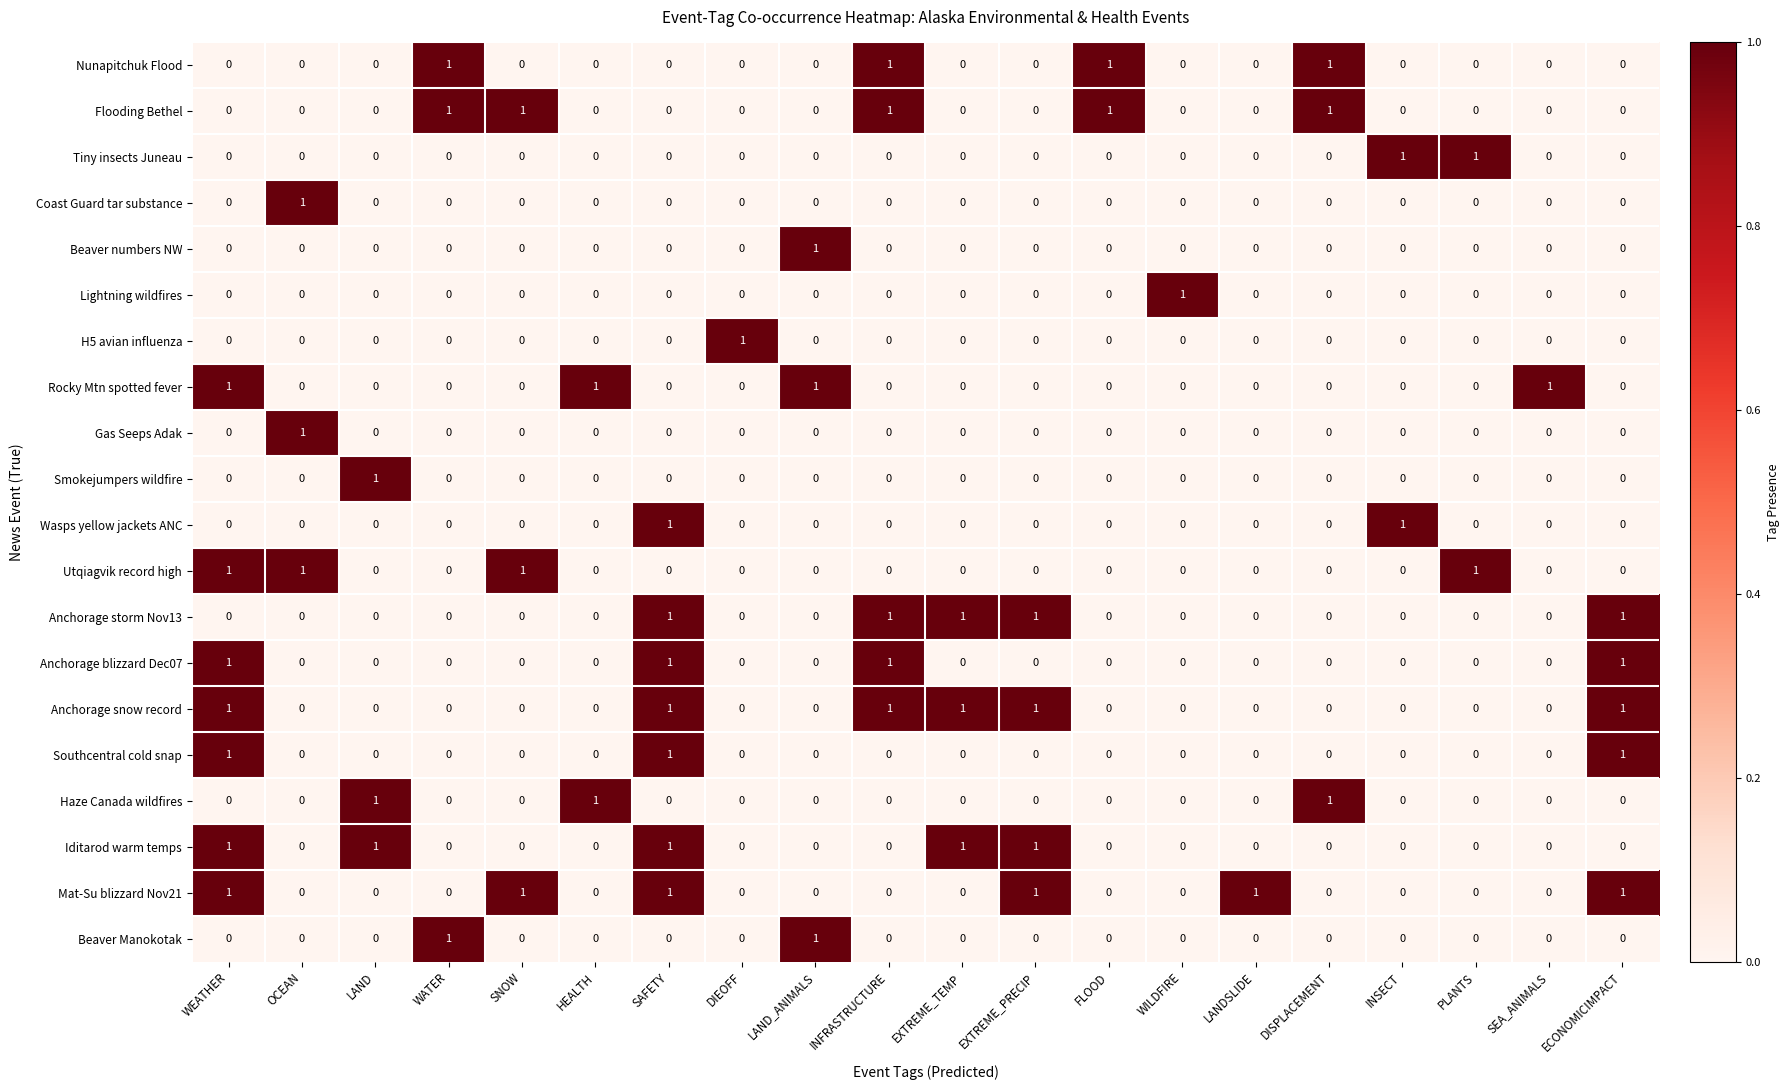

What is the total value across all series at EXTREME_PRECIP?

4